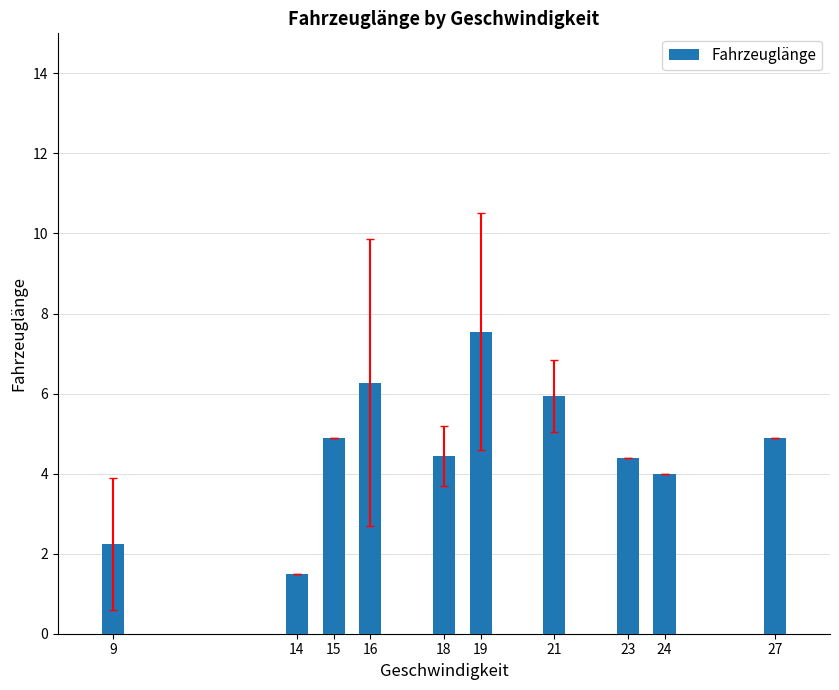

Are the bars horizontal?

No